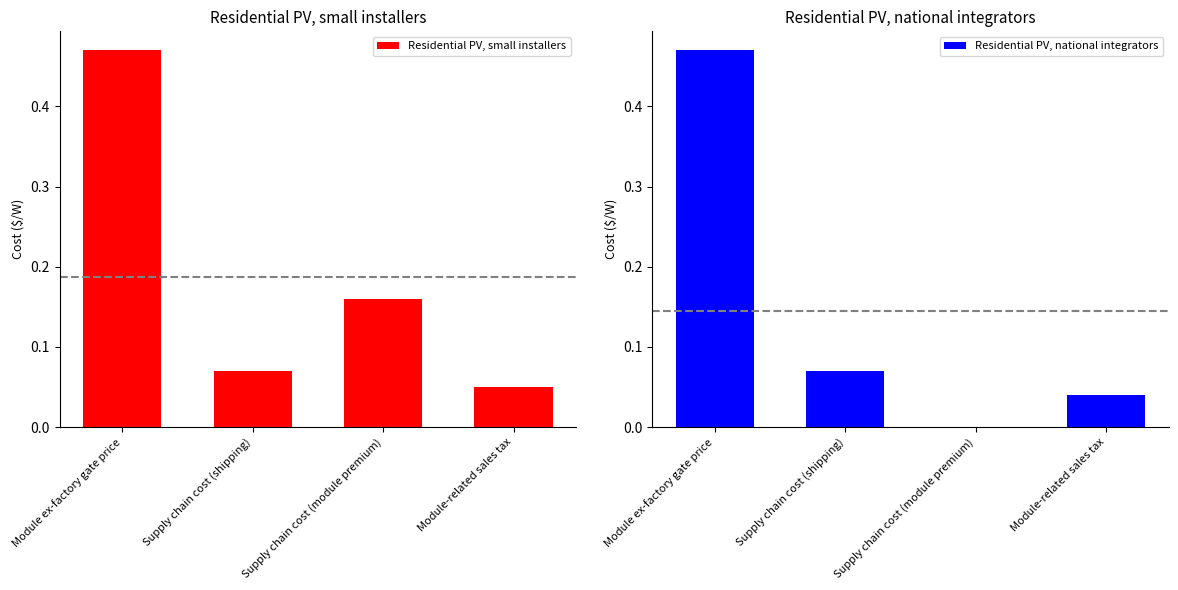

The Residential PV, small installers series shows 0.2 at Module ex-factory gate price. True or false?

False